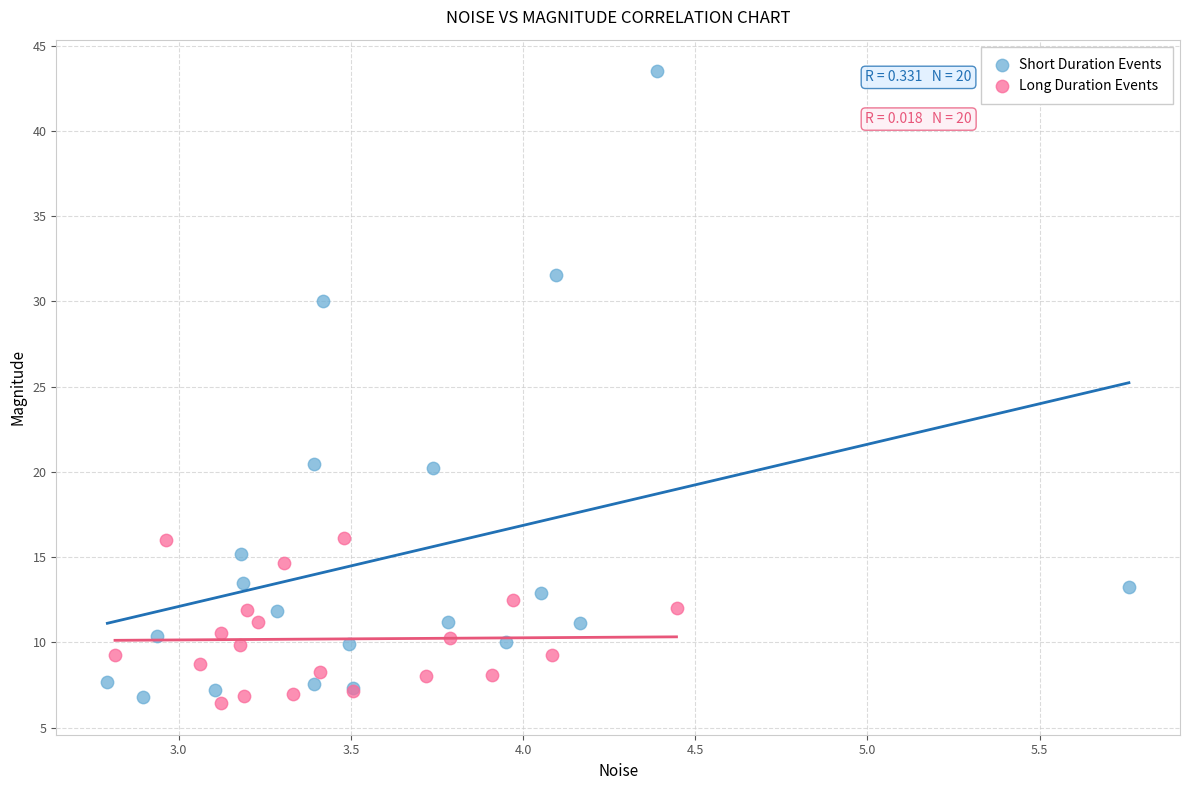

Which series contains the highest Y value?

Short Duration Events